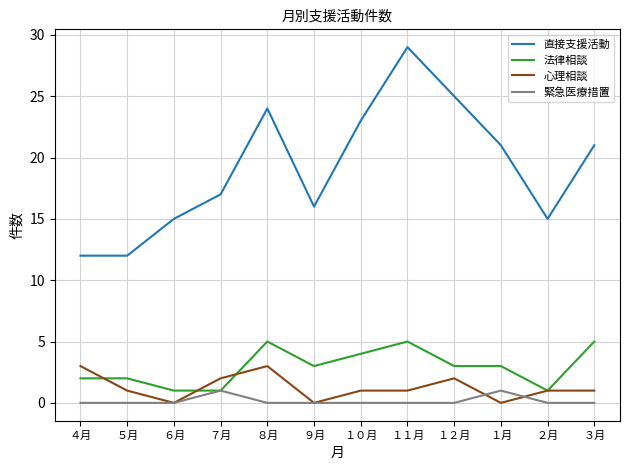

How many lines are shown in the chart?

4